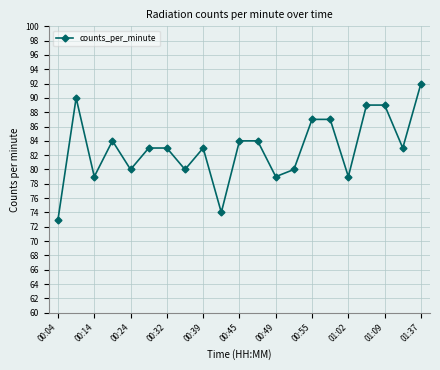

What is the minimum value shown in the chart?

73